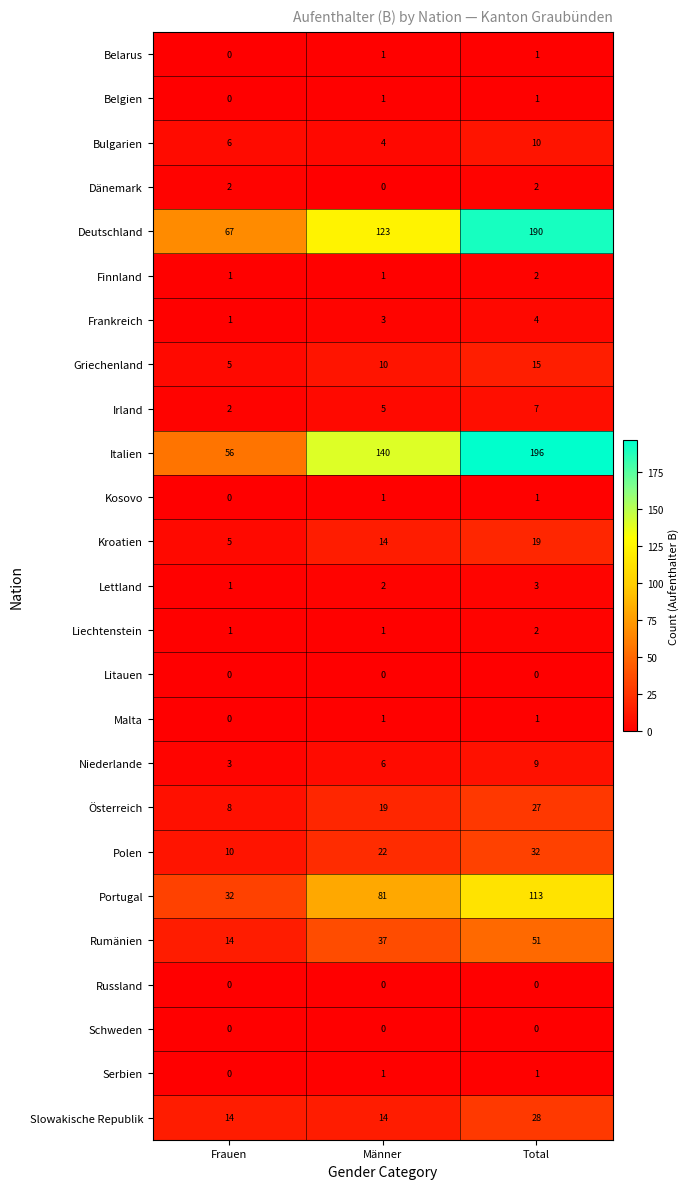

At which label does Rumänien reach its minimum?

Frauen